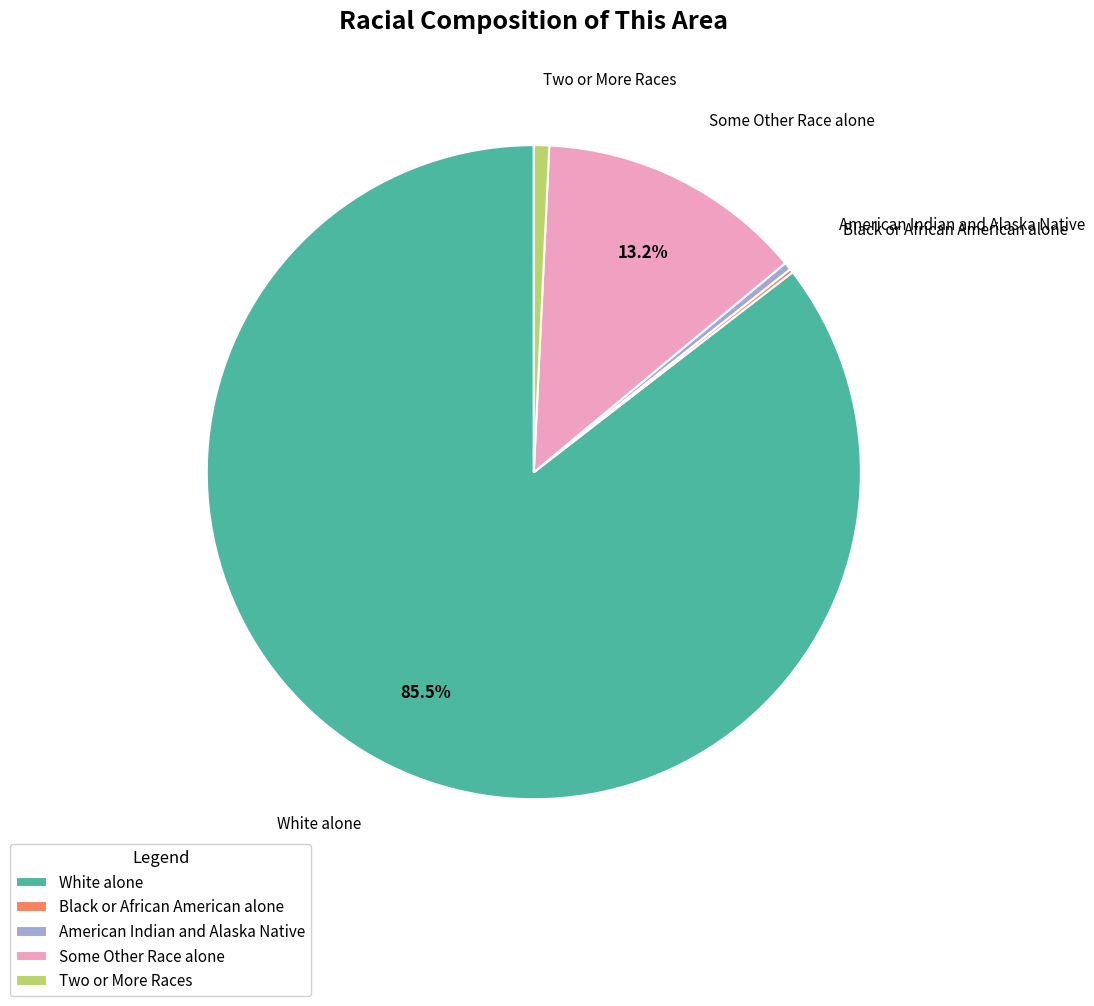

Is there a majority slice in this chart?

Yes